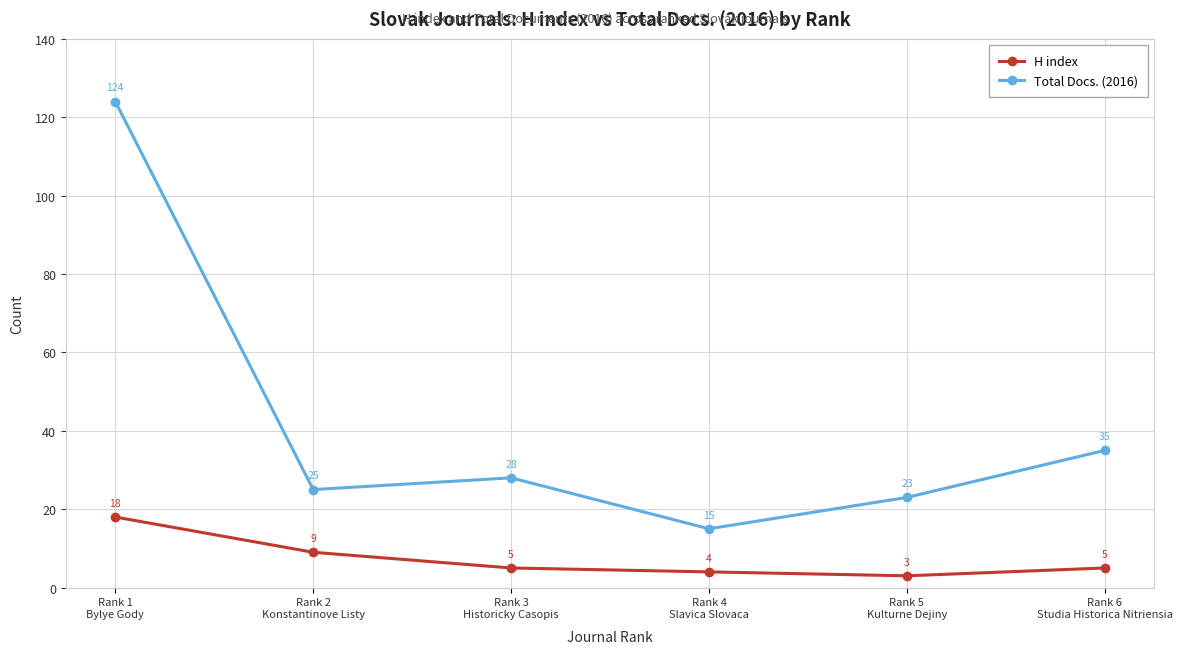

How many values in the Total Docs. (2016) series are below 28?

3